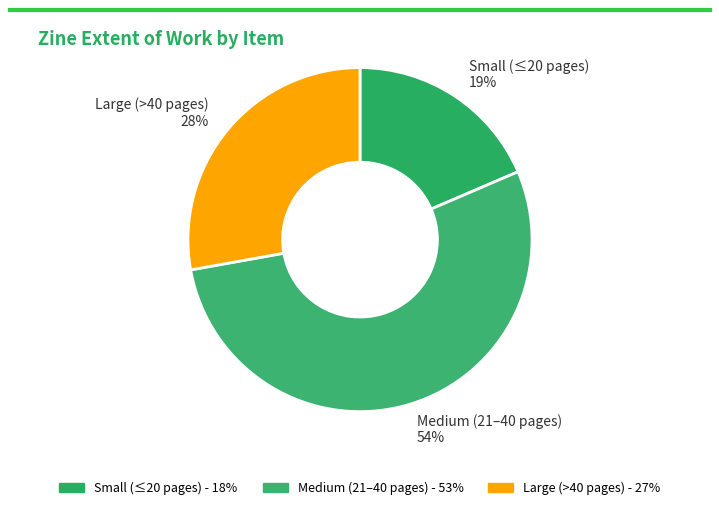

What percentage is the Large (>40 pages) slice, to the nearest percent?

28%